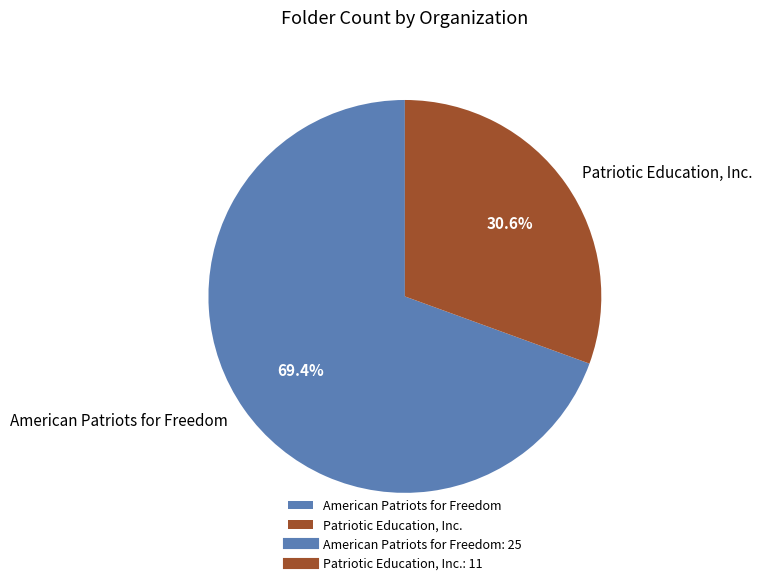

What is the smallest slice in the pie chart?

Patriotic Education, Inc.